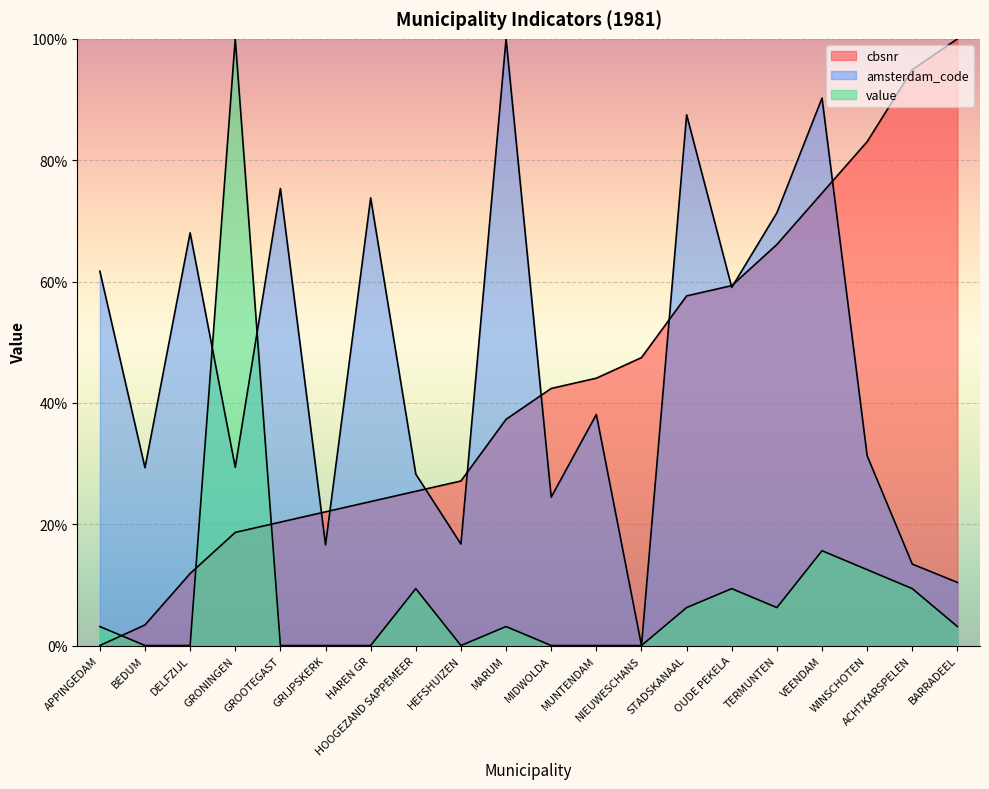

Reading right to left, list all the values displayed in this chart.

cbsnr: 100.0	94.9	83.1	74.6	66.1	59.3	57.6	47.5	44.1	42.4	37.3	27.1	25.4	23.7	22.0	20.3	18.6	11.9	3.4	0.0
amsterdam_code: 10.4	13.4	31.3	90.2	71.3	59.0	87.5	0.0	38.1	24.5	100.0	16.7	28.3	73.8	16.6	75.3	29.4	68.0	29.3	61.7
value: 3.1	9.4	12.5	15.6	6.2	9.4	6.2	0.0	0.0	0.0	3.1	0.0	9.4	0.0	0.0	0.0	100.0	0.0	0.0	3.1